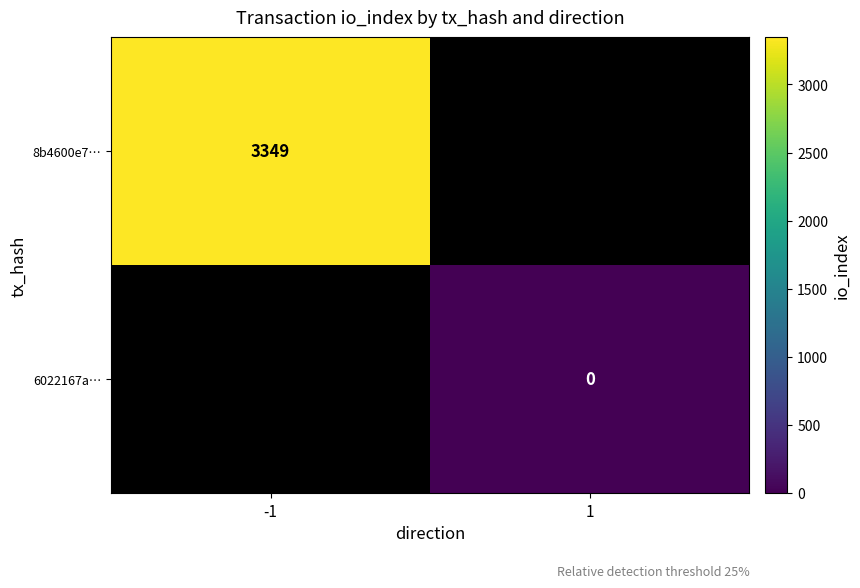

At which category does the chart reach its minimum across all series?

1